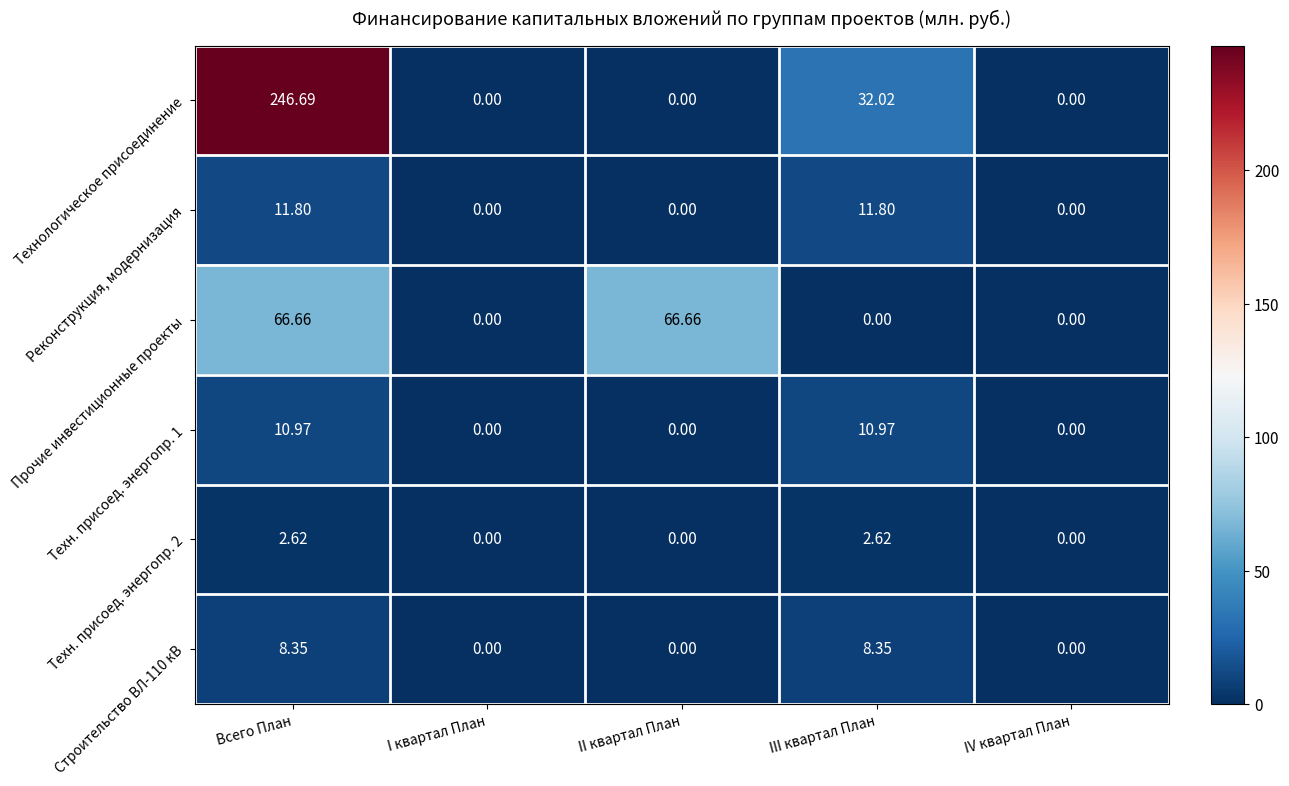

Which series has the largest total across all categories?

Технологическое присоединение